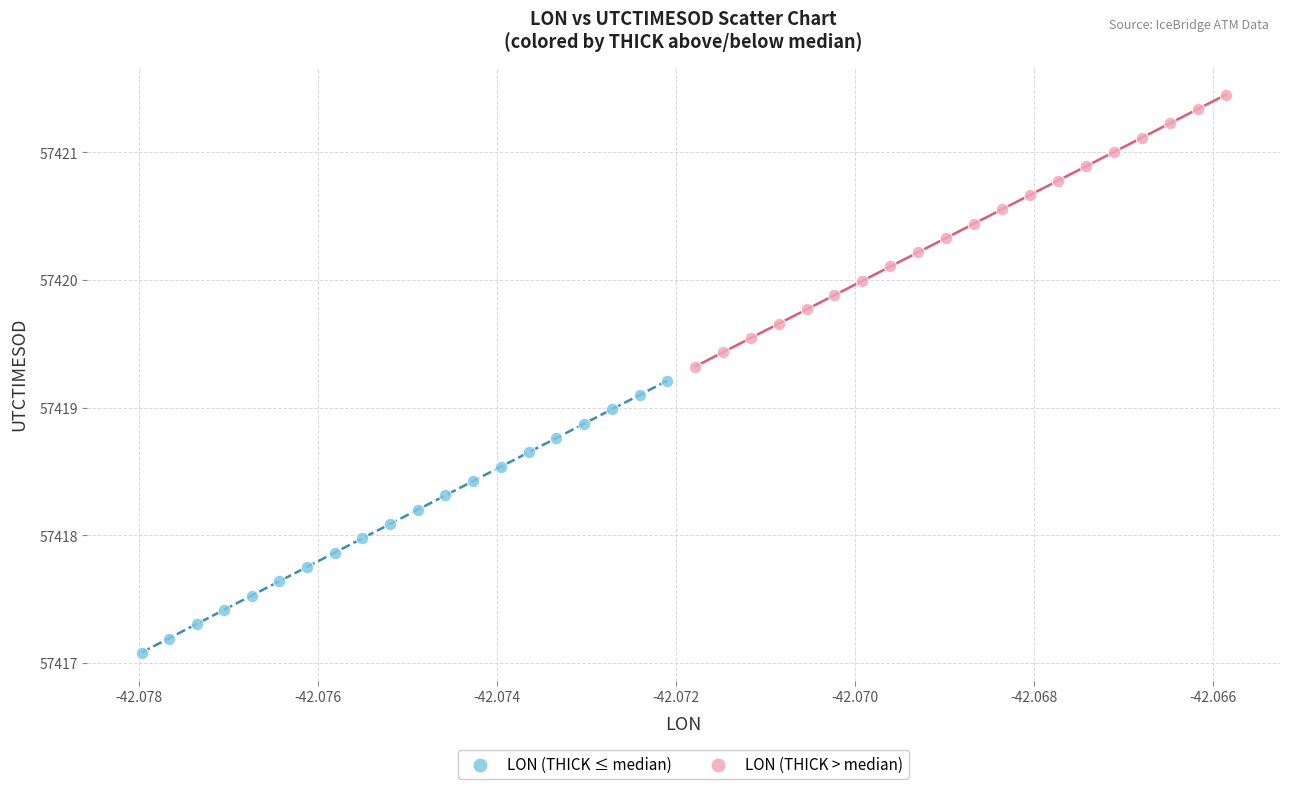

Which series contains the lowest Y value?

LON (THICK ≤ median)